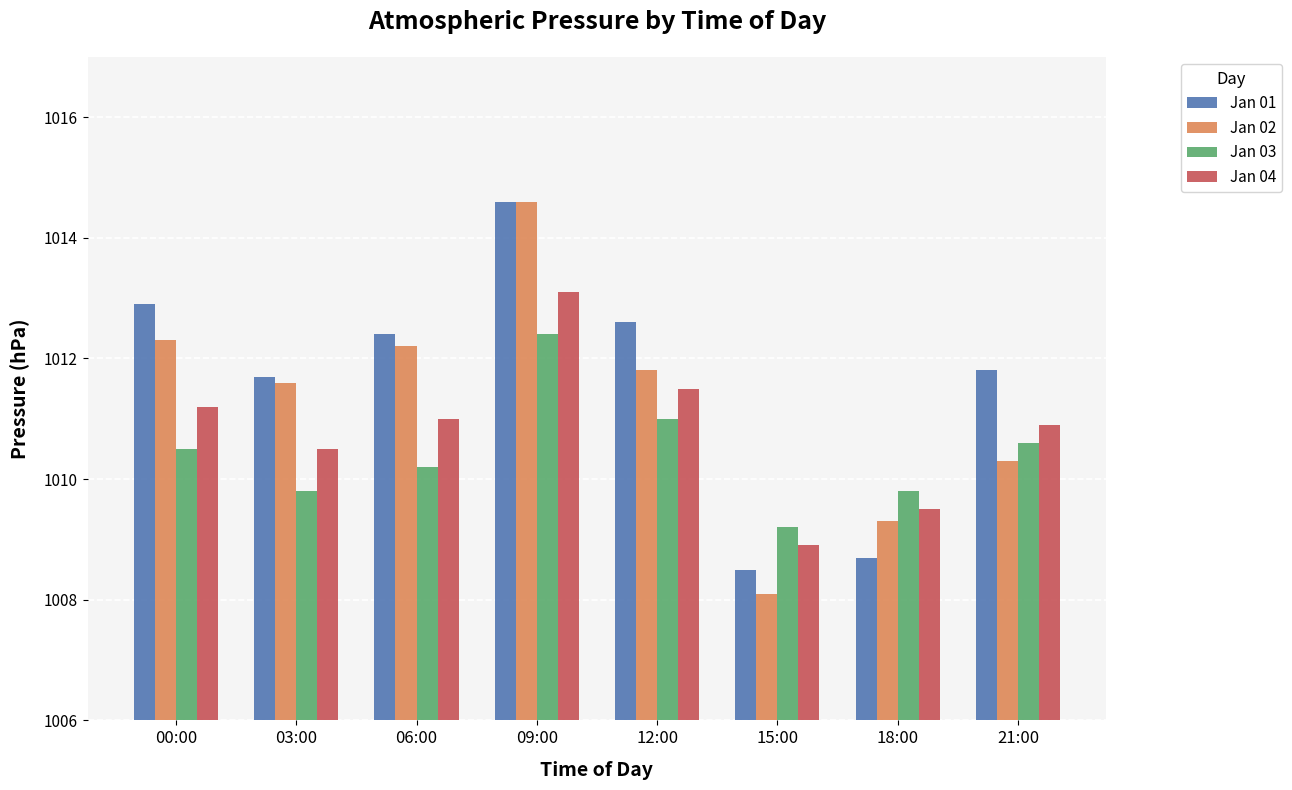

The Jan 01 series shows 312.1 at 18:00. True or false?

False